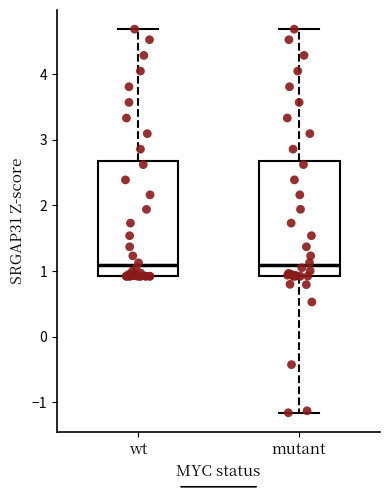

Reading left to right, transcribe this box plot: for each box, give where its median line is, the range the box spans, and where its two whiskers end, as read against the y-axis. The values are not printed on the chart, so give them approximately, as read against the axis.

wt: median 1.1, box 0.9 to 2.7, whiskers 0.9 to 4.7
mutant: median 1.1, box 0.9 to 2.7, whiskers -1.2 to 4.7